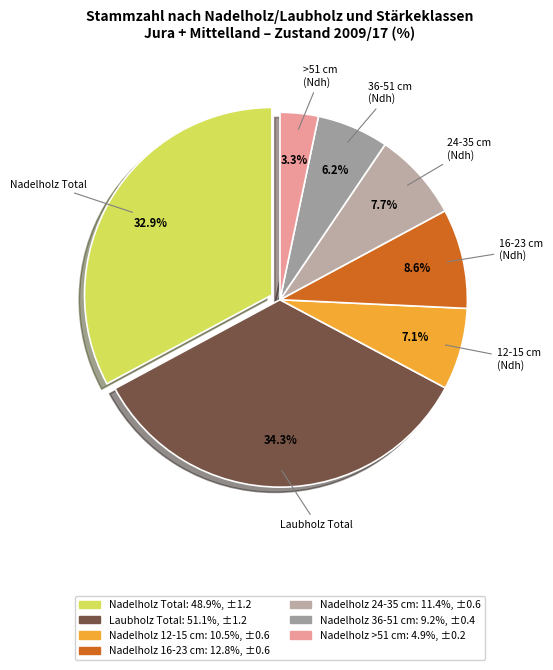

How many segments does this pie chart have?

7